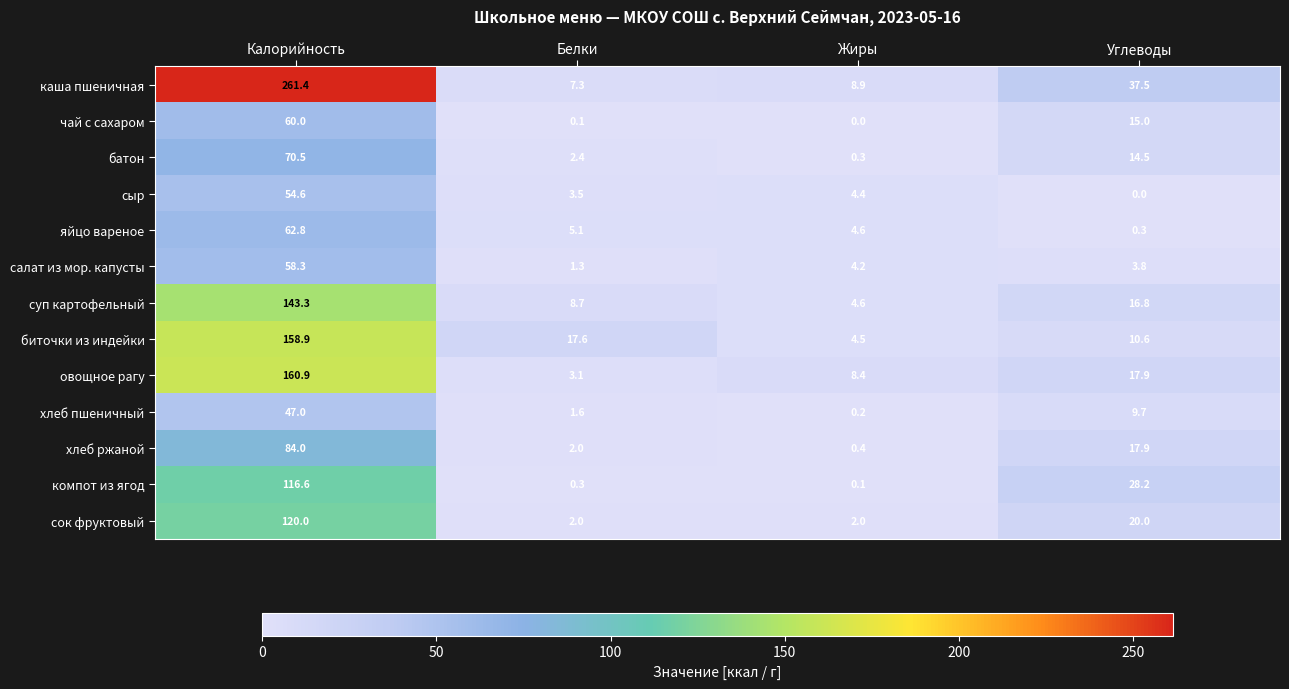

List the series in order of their peak value, highest first.

каша пшеничная, овощное рагу, биточки из индейки, суп картофельный, сок фруктовый, компот из ягод, хлеб ржаной, батон, яйцо вареное, чай с сахаром, салат из мор. капусты, сыр, хлеб пшеничный